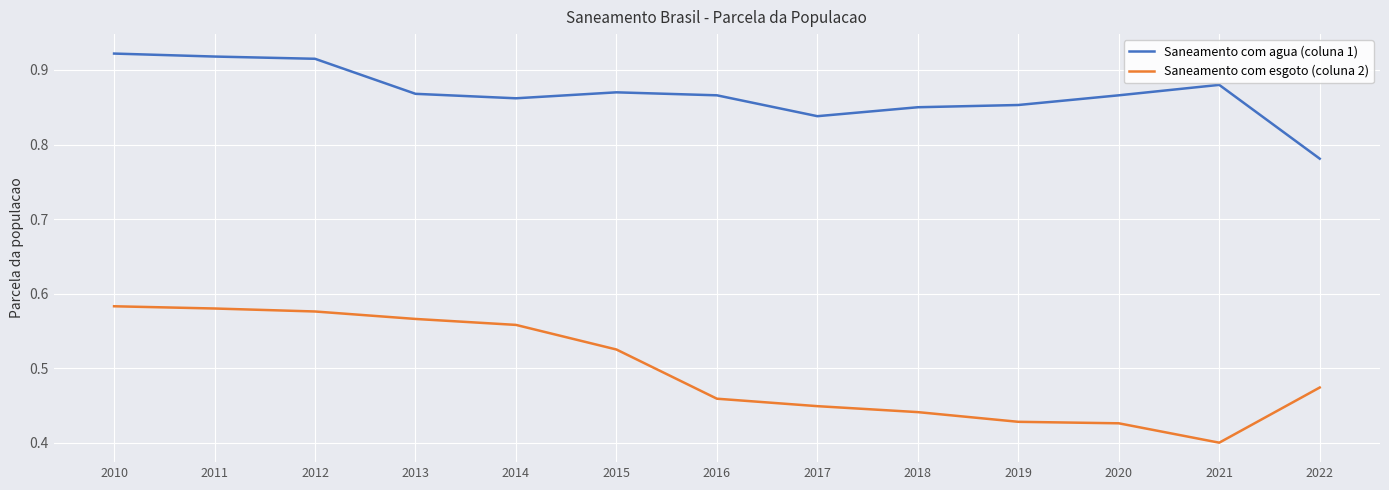

What are all the series names shown in the legend?

Saneamento com agua (coluna 1), Saneamento com esgoto (coluna 2)